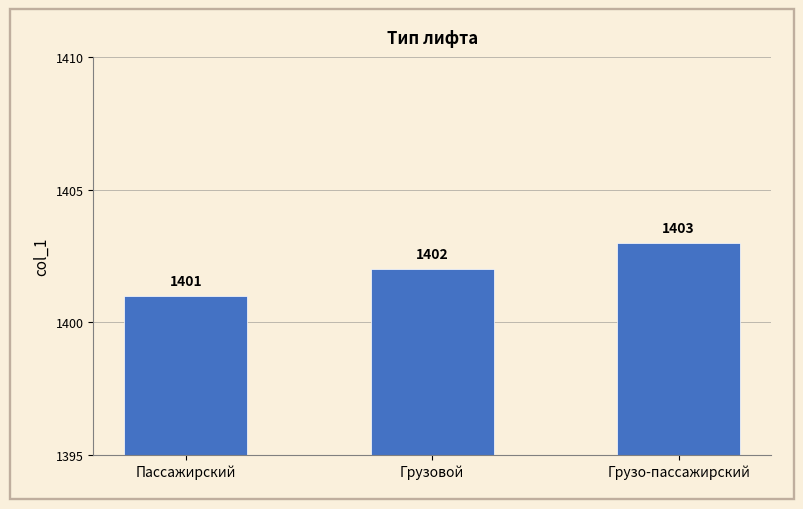

What is the value of the 3rd bar from the left?

1403